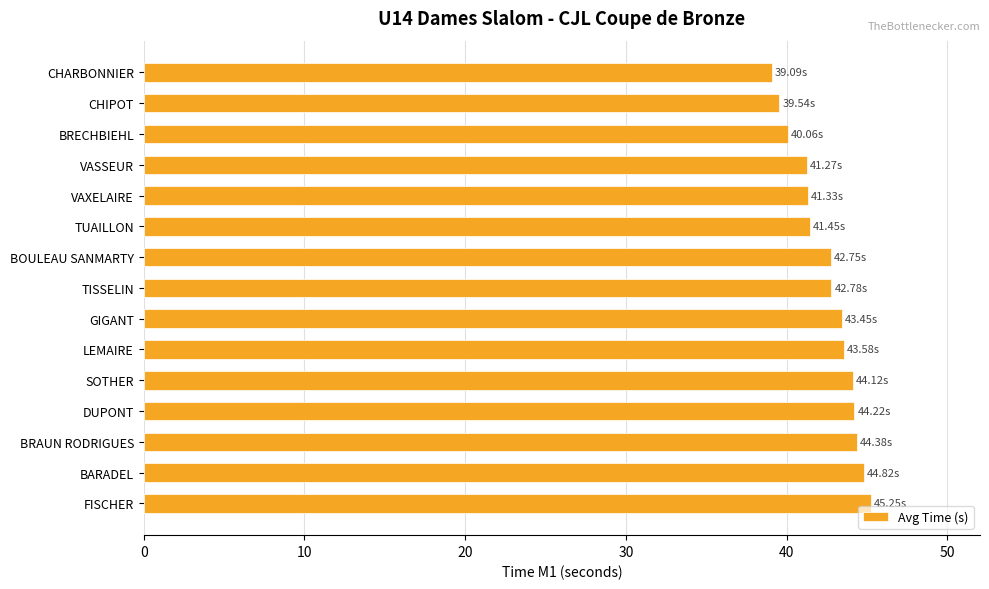

Between CHIPOT and BARADEL, which is larger?

BARADEL